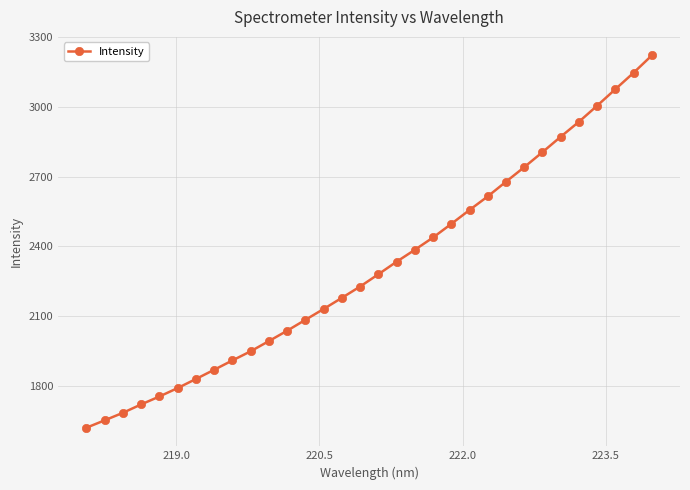

What is the minimum value shown in the chart?

1618.8